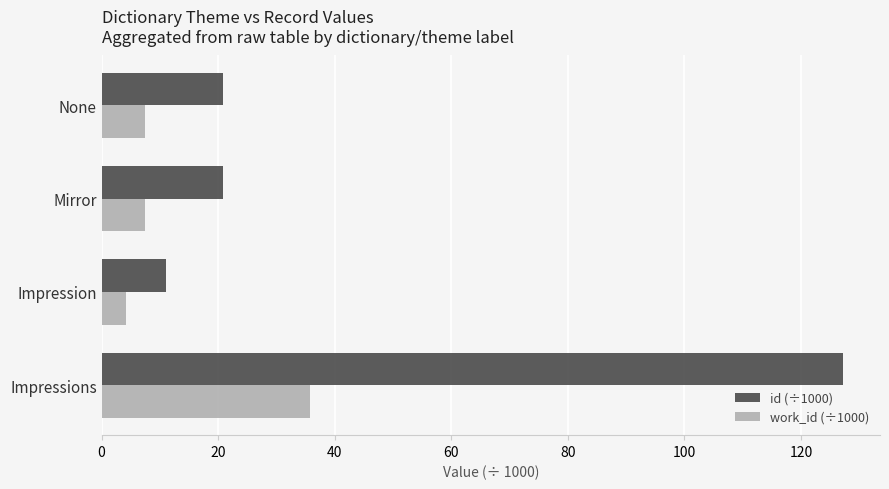

Rank the series by their maximum value, from highest to lowest.

id (÷1000), work_id (÷1000)